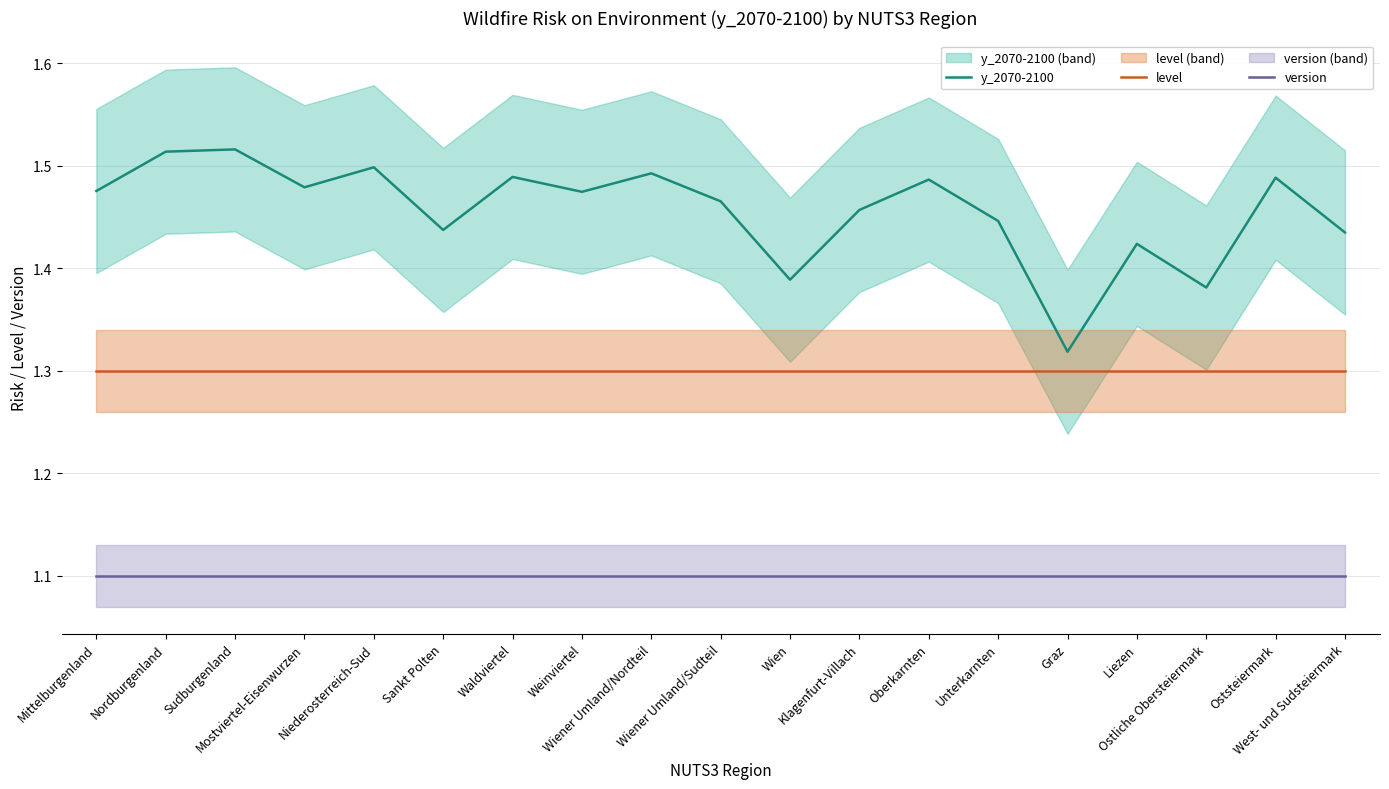

At which category is the sum across all series the highest?

Sudburgenland